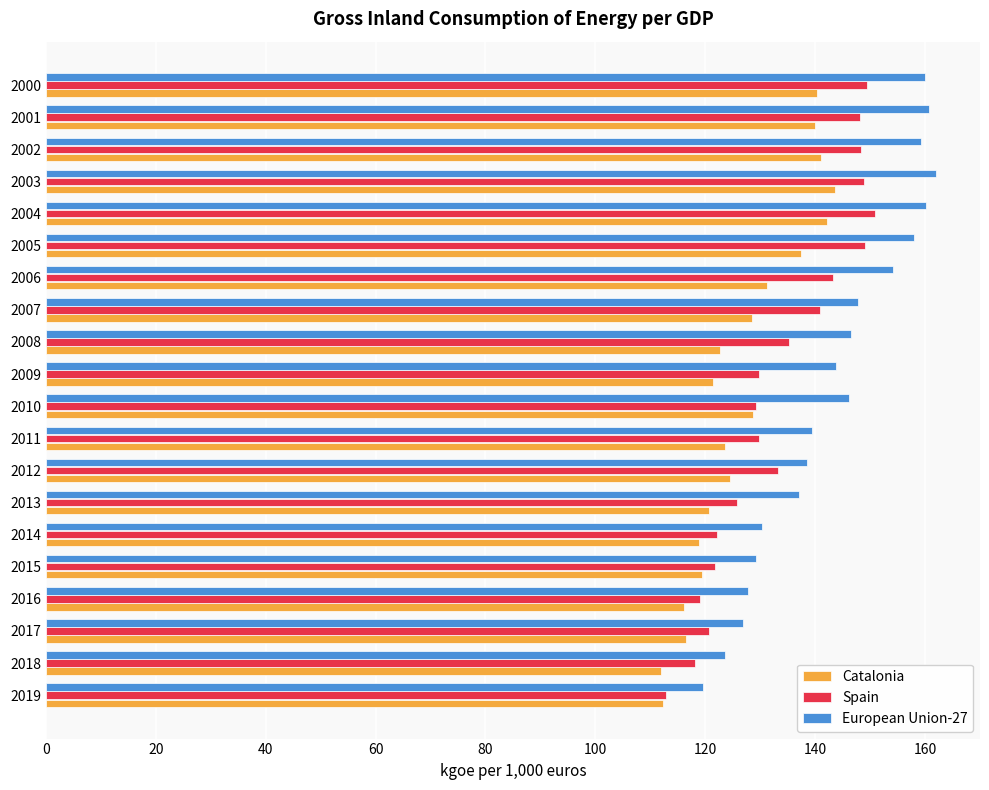

What is the difference between the highest and lowest values at 2016?

11.5